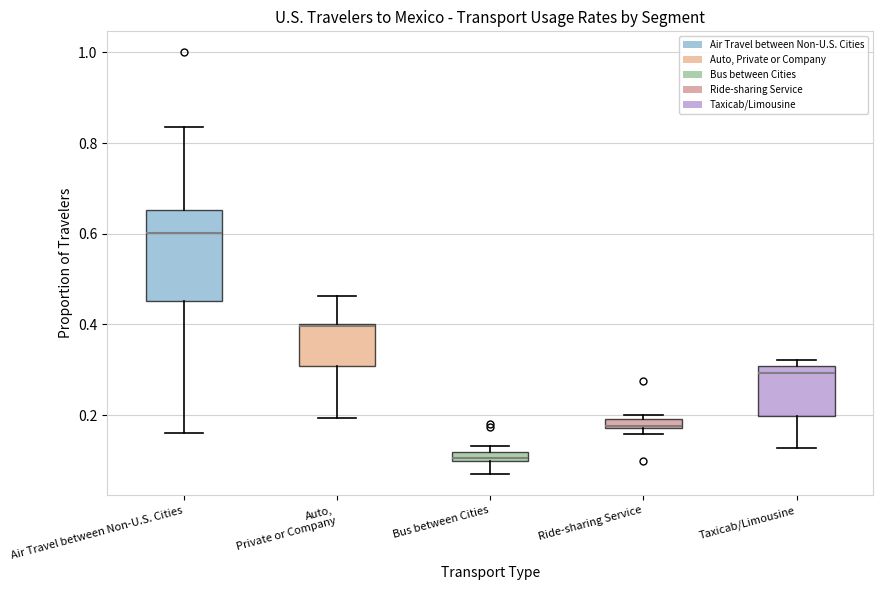

Which box has the lowest median line?

Bus between Cities